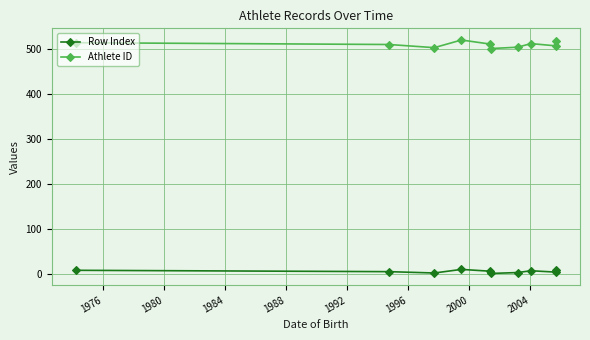

Is this an area chart (filled region under the line)?

No